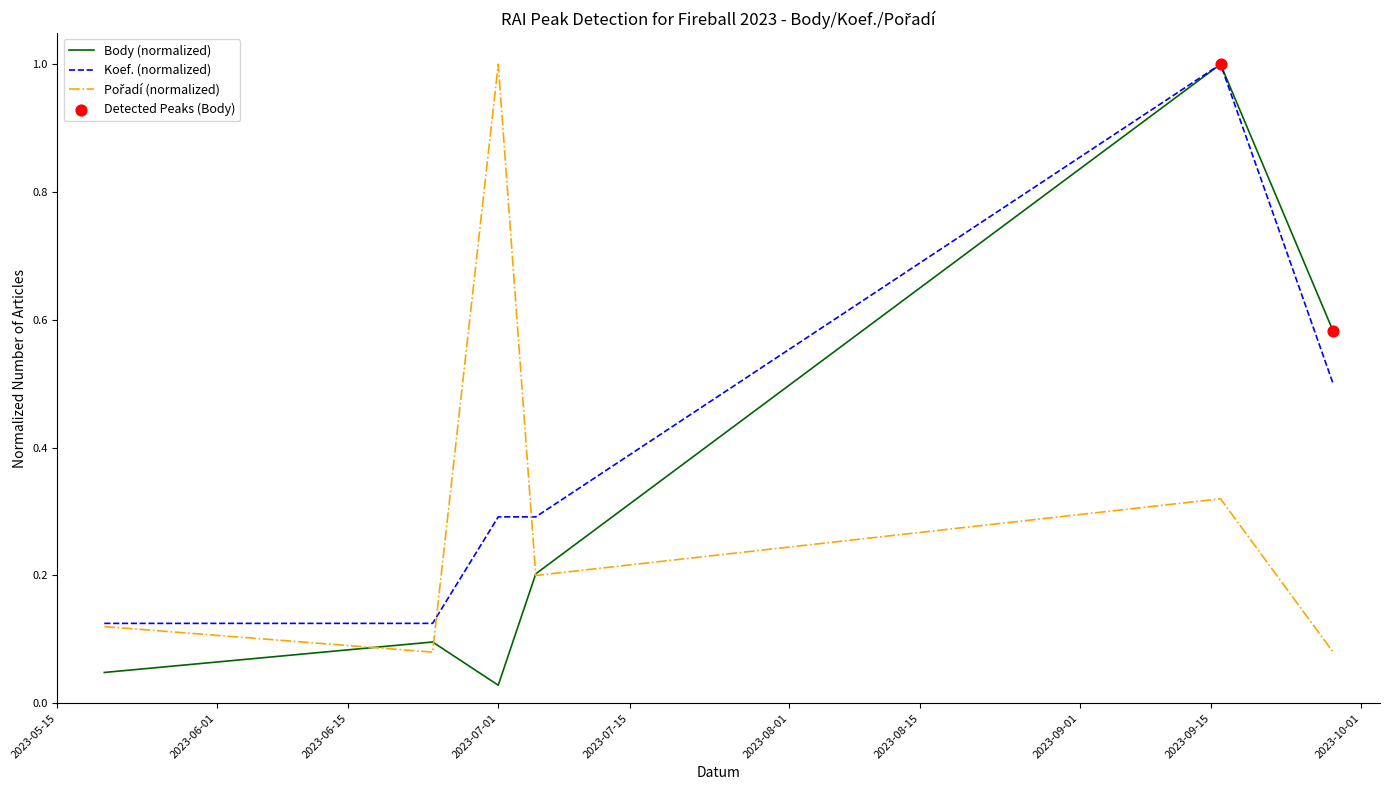

What is the highest value of the Koef. (normalized) series?

1.0